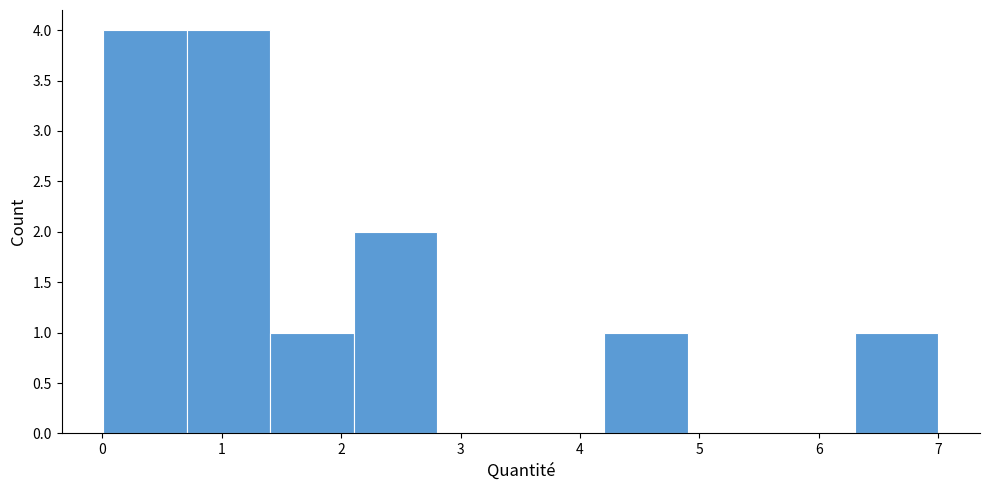

Reading left to right, transcribe this chart: for each bar, give the range it covers on the x-axis and its height. Neither the bar edges nor the heights are printed on the chart, so give them approximately, as read against the axes.

0.0 to 0.7: 4
0.7 to 1.4: 4
1.4 to 2.1: 1
2.1 to 2.8: 2
2.8 to 3.5: 0
3.5 to 4.2: 0
4.2 to 4.9: 1
4.9 to 5.6: 0
5.6 to 6.3: 0
6.3 to 7.0: 1